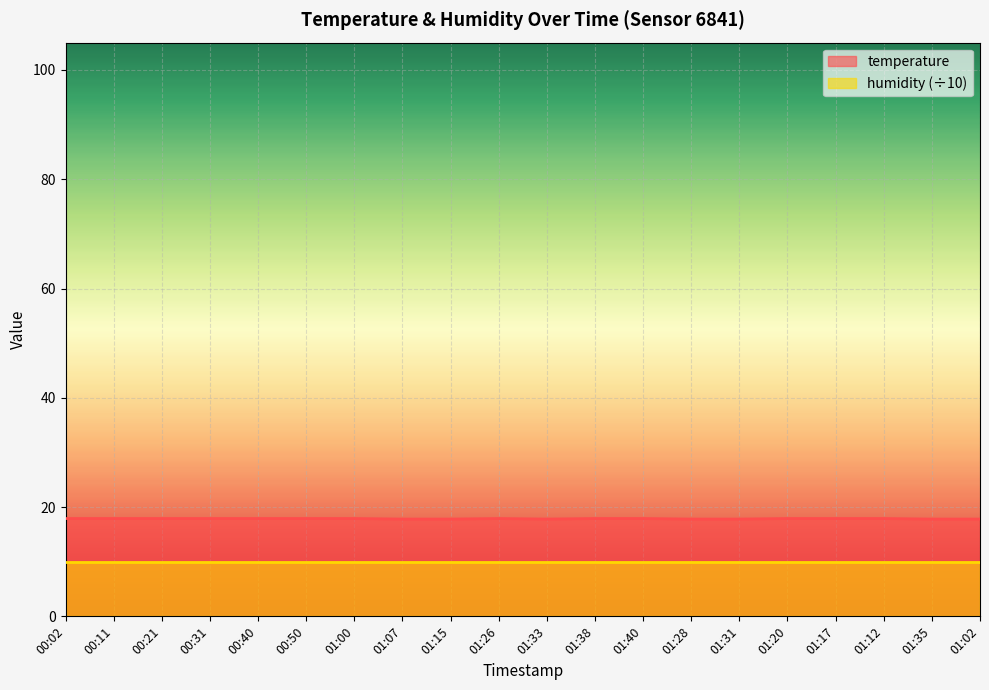

Where is the data nearest to the value 17?

01:07